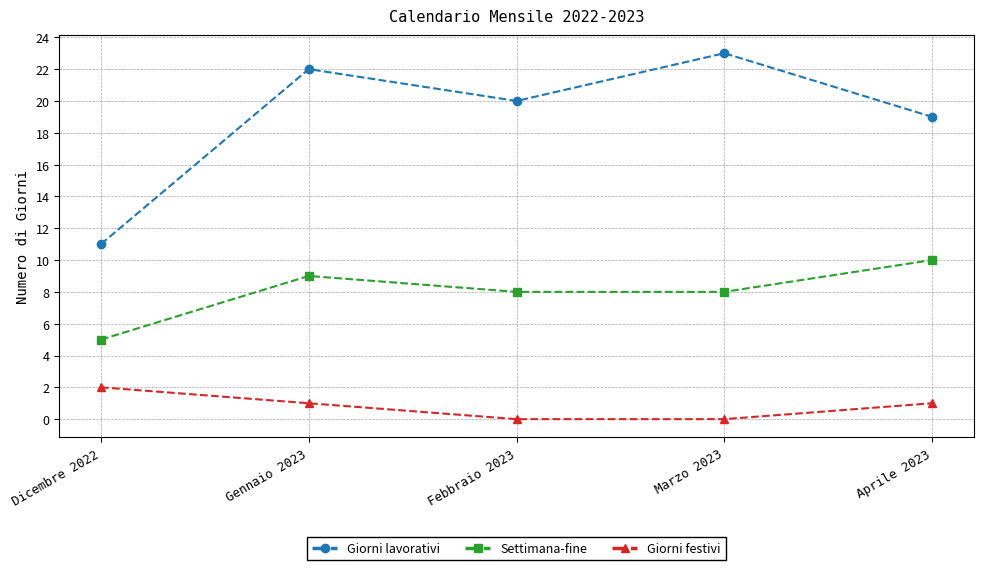

Reading left to right, extract all data points from this chart.

Giorni lavorativi: Dicembre 2022=11	Gennaio 2023=22	Febbraio 2023=20	Marzo 2023=23	Aprile 2023=19
Settimana-fine: Dicembre 2022=5	Gennaio 2023=9	Febbraio 2023=8	Marzo 2023=8	Aprile 2023=10
Giorni festivi: Dicembre 2022=2	Gennaio 2023=1	Febbraio 2023=0	Marzo 2023=0	Aprile 2023=1